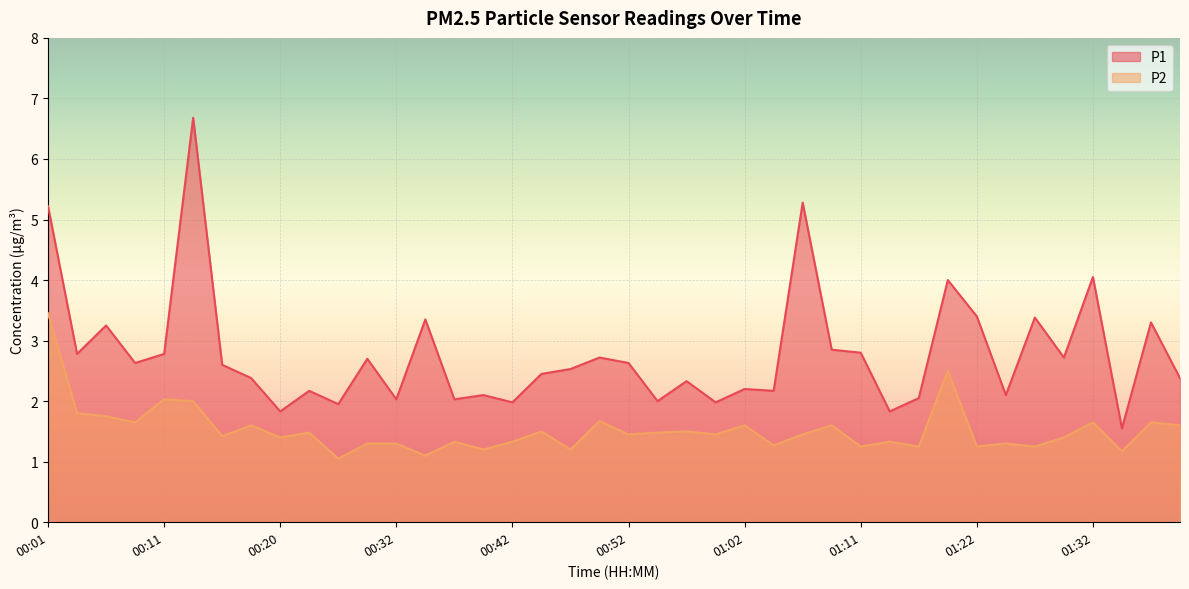

True or false: P2 and P1 cross at least once.

False